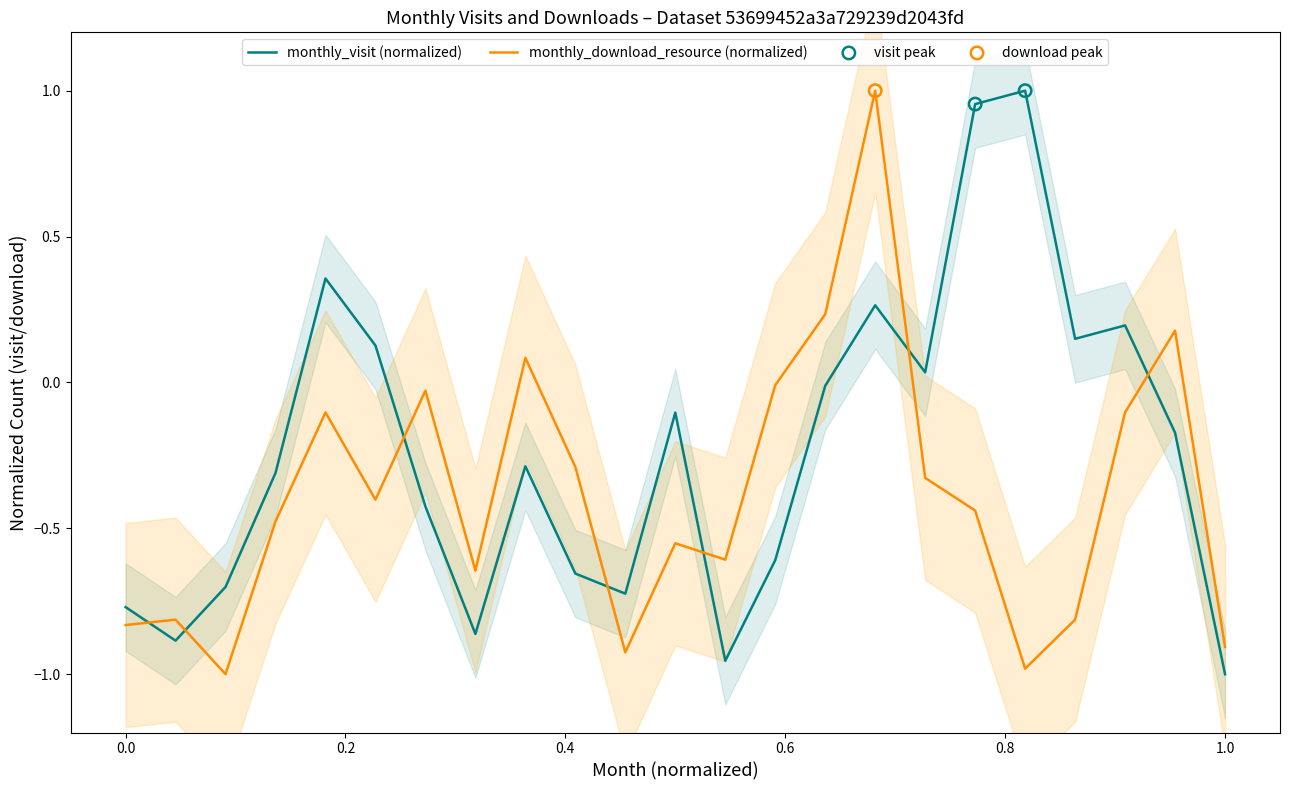

Which series has the widest spread of Y values?

monthly_visit